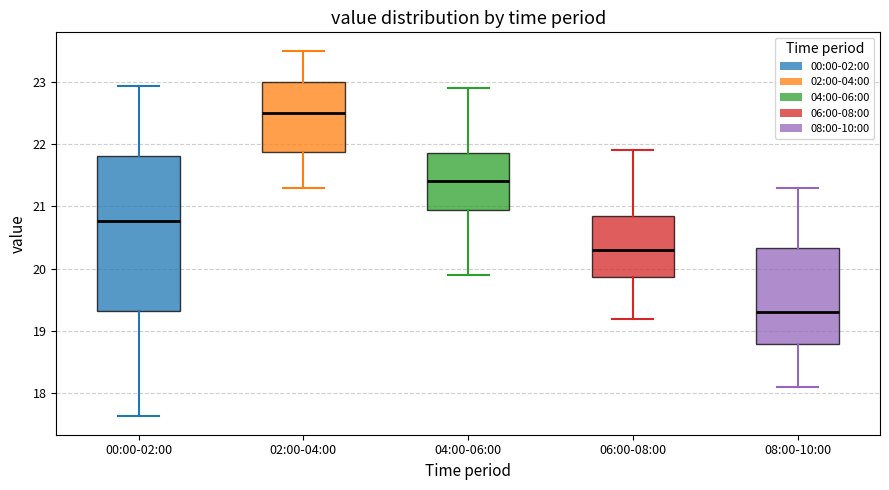

Reading left to right, read every box against the y-axis: the position of its median line, the range the box covers, and the ends of its whiskers. The values are not printed on the chart, so give them approximately, as read against the axis.

00:00-02:00: median 20.8, box 19.3 to 21.8, whiskers 17.6 to 22.9
02:00-04:00: median 22.5, box 21.9 to 23.0, whiskers 21.3 to 23.5
04:00-06:00: median 21.4, box 21.0 to 21.9, whiskers 19.9 to 22.9
06:00-08:00: median 20.3, box 19.9 to 20.9, whiskers 19.2 to 21.9
08:00-10:00: median 19.3, box 18.8 to 20.3, whiskers 18.1 to 21.3